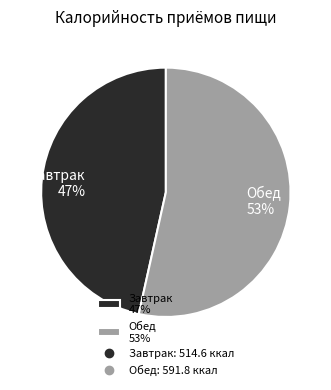

Count the number of slices in the pie.

2